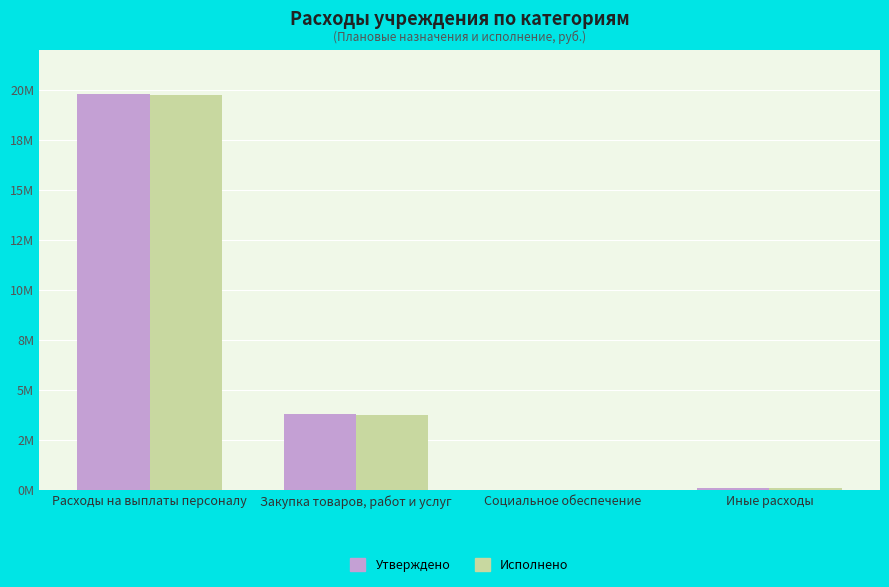

What are all the series names shown in the legend?

Утверждено, Исполнено